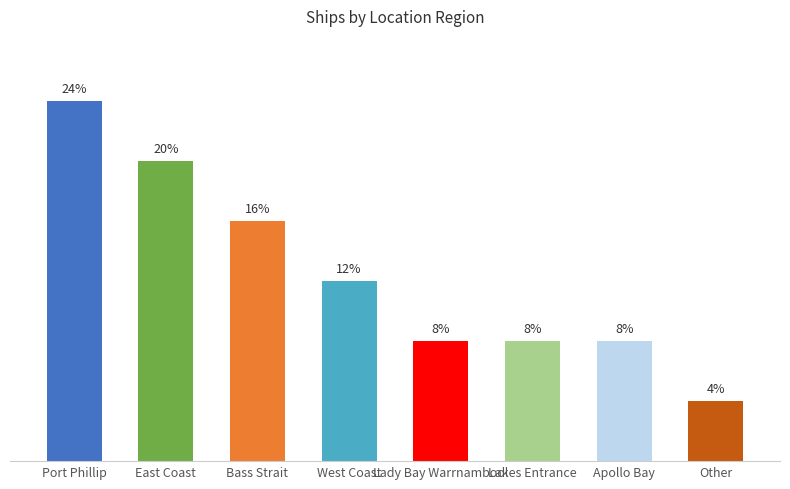

Does the chart contain any negative values?

No